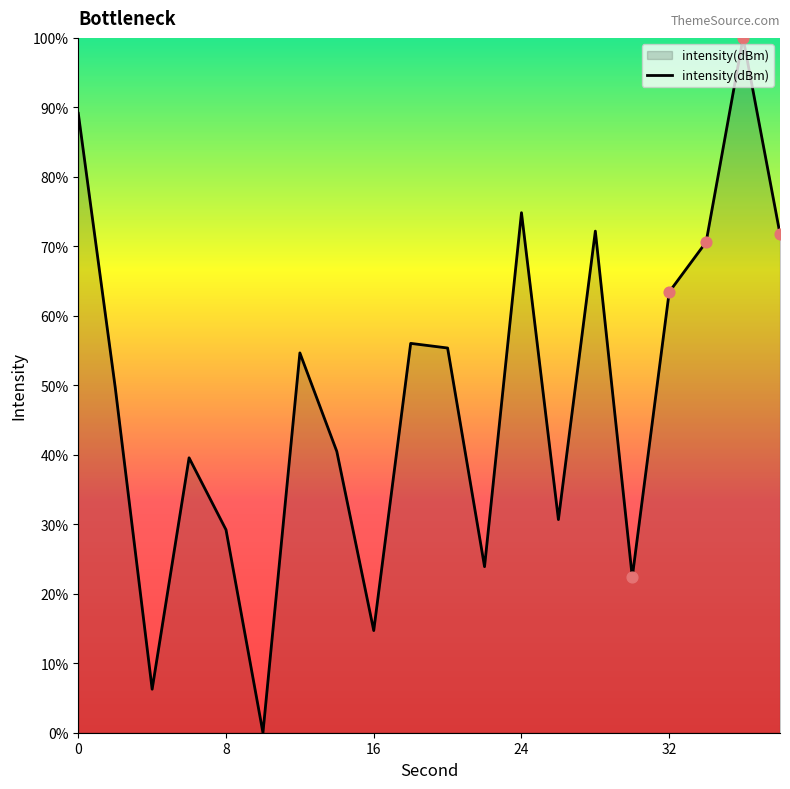

What is the maximum value shown in the chart?

100.0